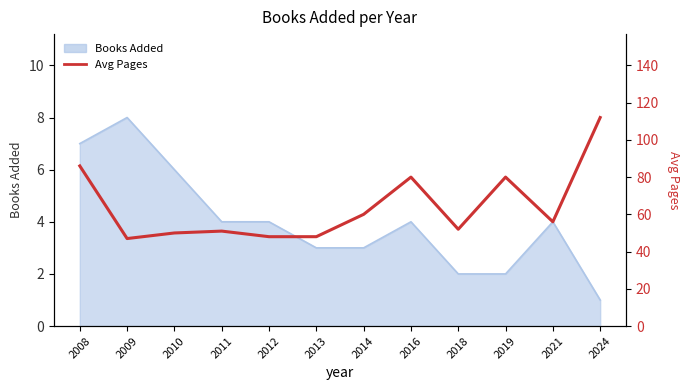

What is the value of the 5th point from the left?

48